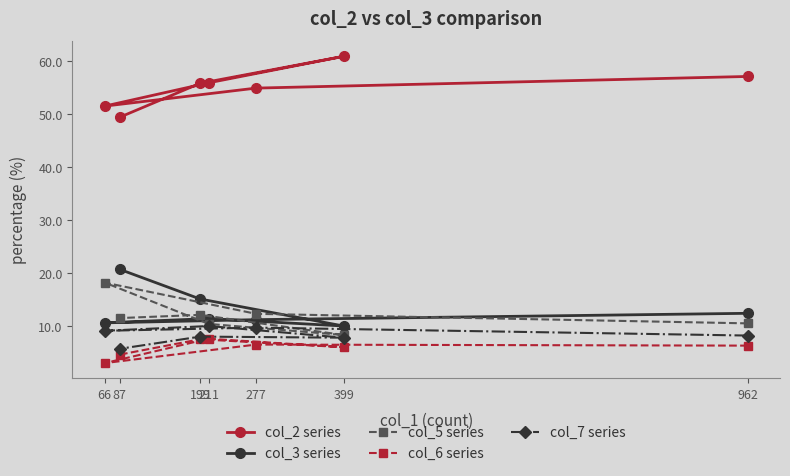

What is the minimum value shown in the chart?

3.0